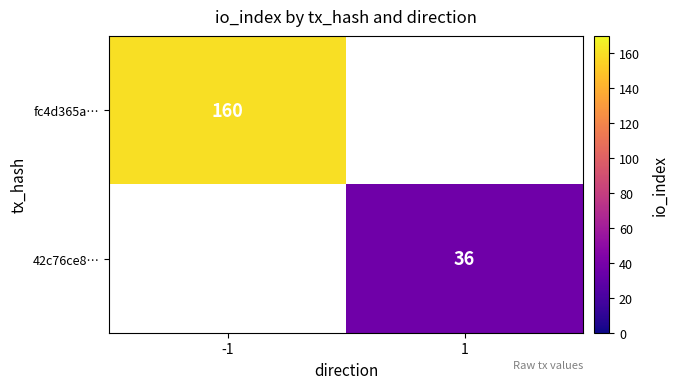

Is the value of 42c76ce8… at 1 greater than the value of fc4d365a… at -1?

No